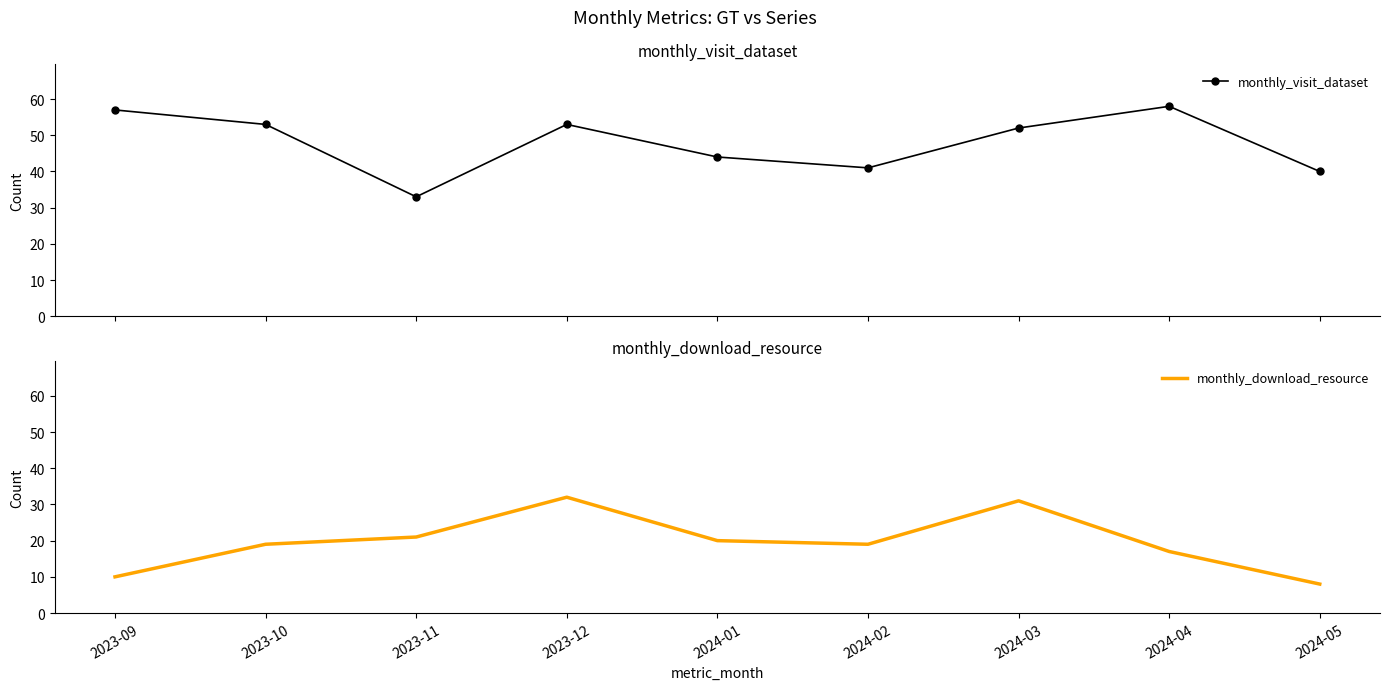

How many data points does each series have?

9